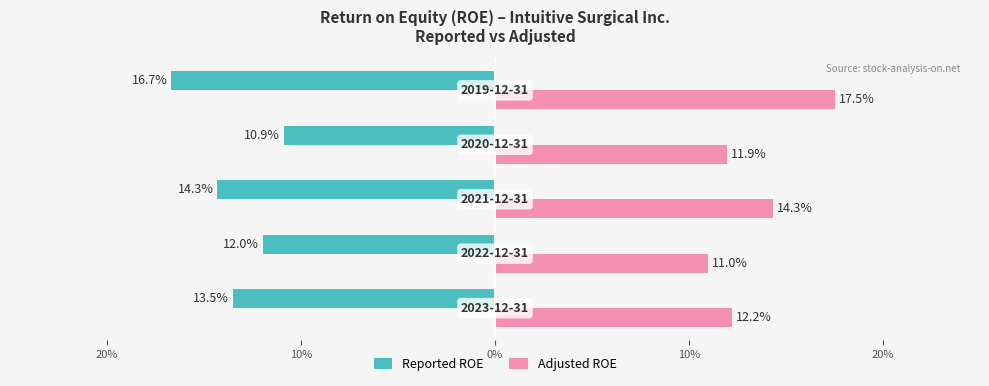

What are all the series names shown in the legend?

Reported ROE, Adjusted ROE